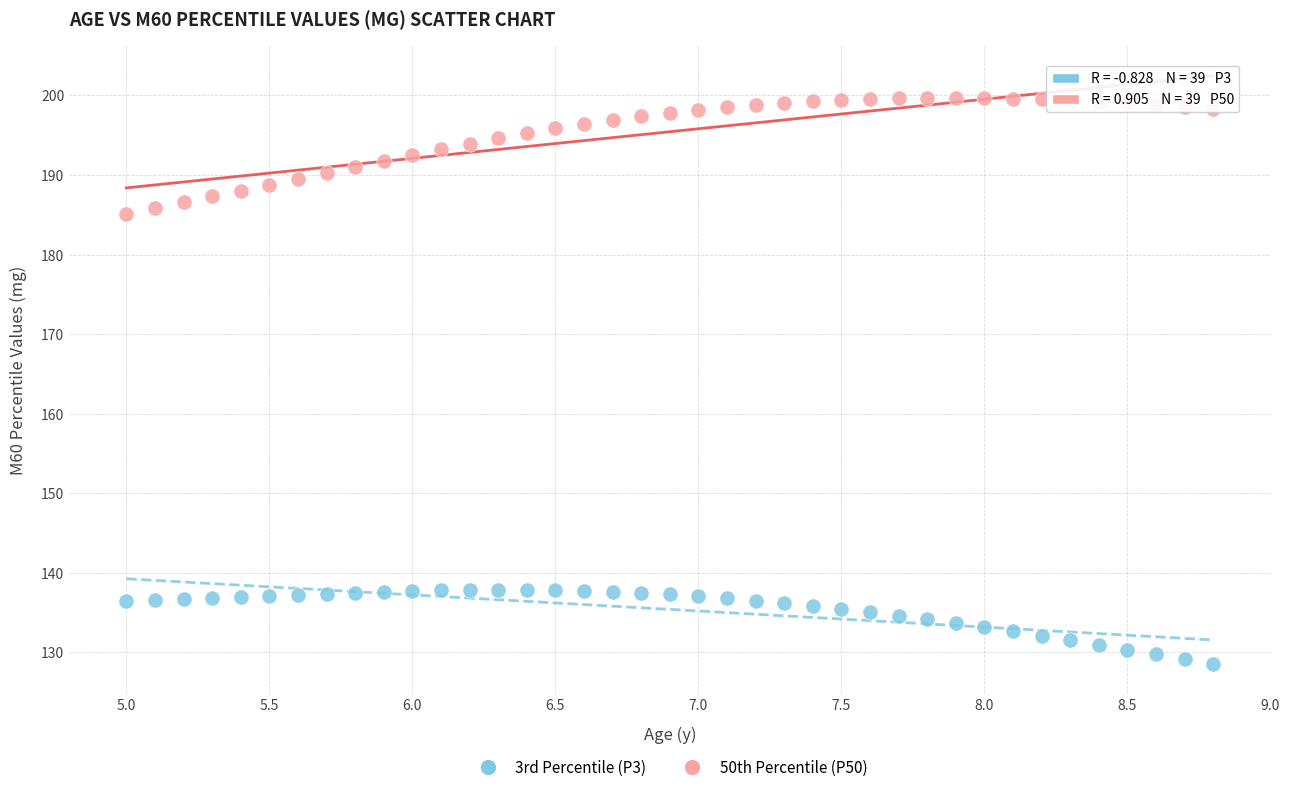

Across all data points, what is the range of Y values (max minus min)?

71.2